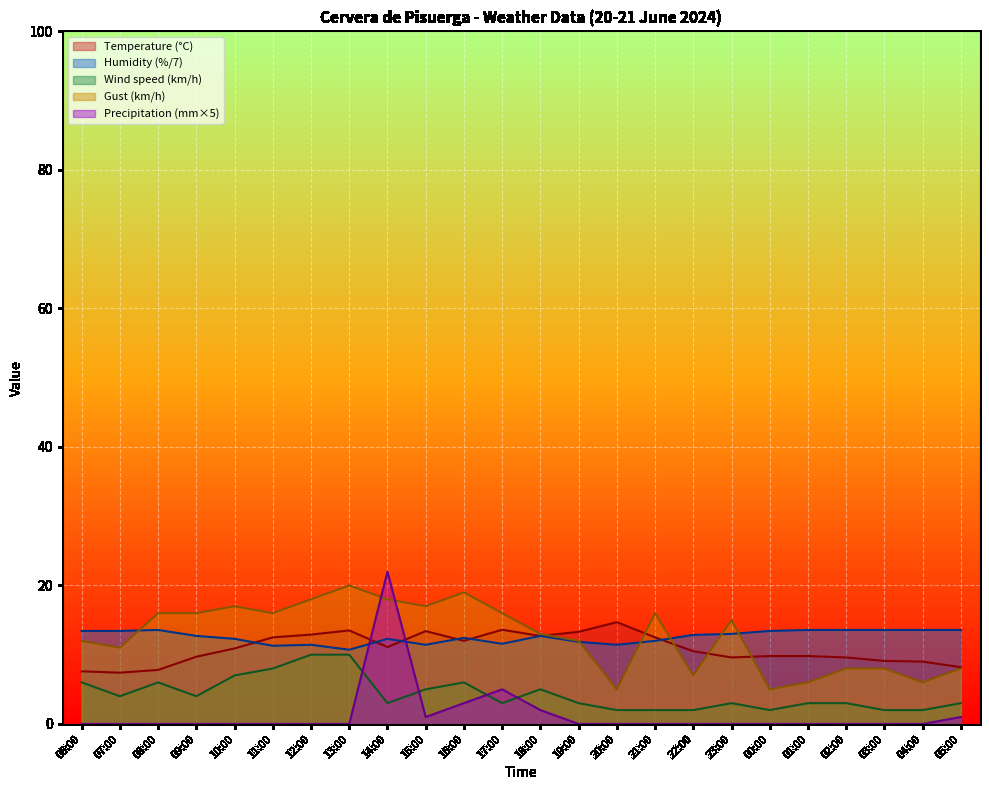

At which category is the sum across all series the highest?

14:00